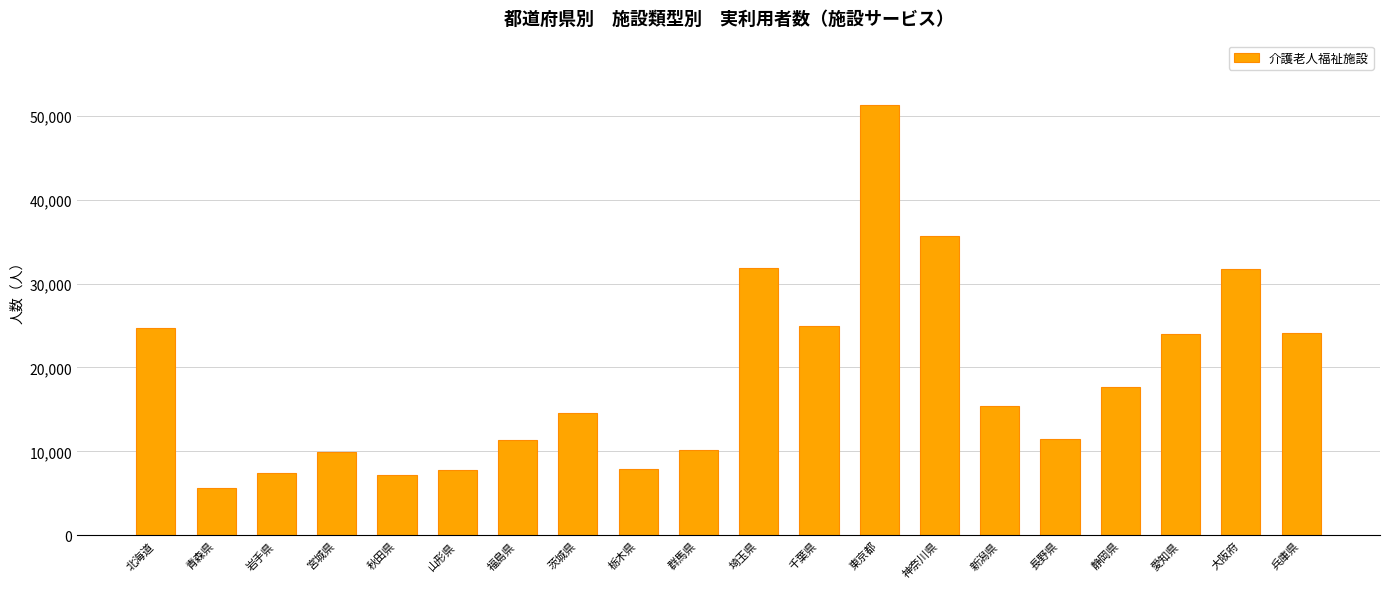

Approximately how many times larger is the value at 群馬県 compared to 茨城県?

0.7